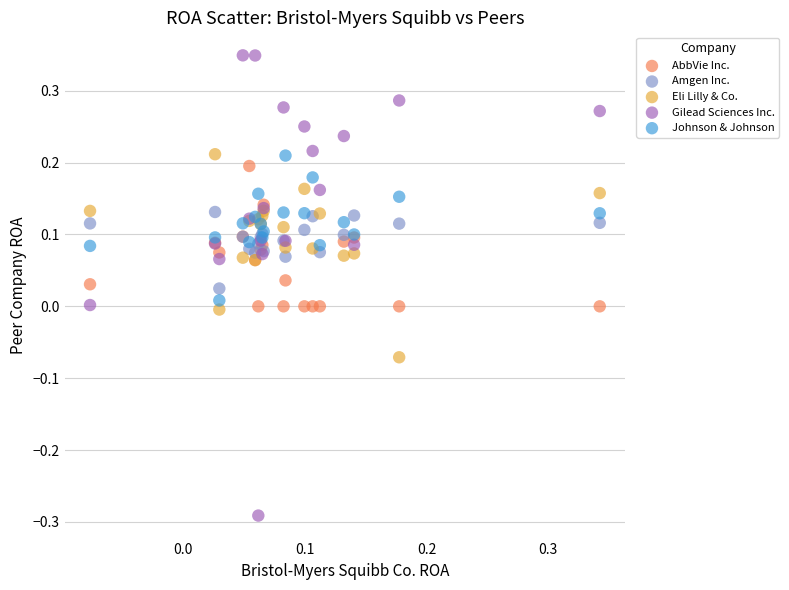

Which series has the largest Y range (max minus min)?

Gilead Sciences Inc.